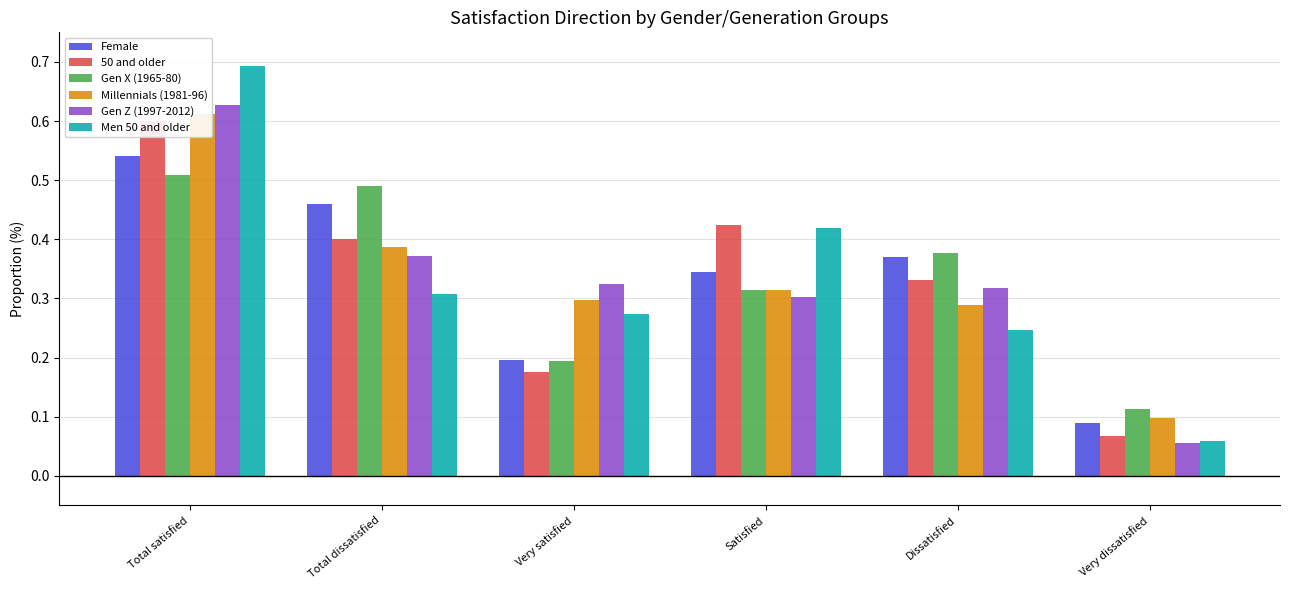

What is the difference between the Female values at Total satisfied and Dissatisfied?

0.2